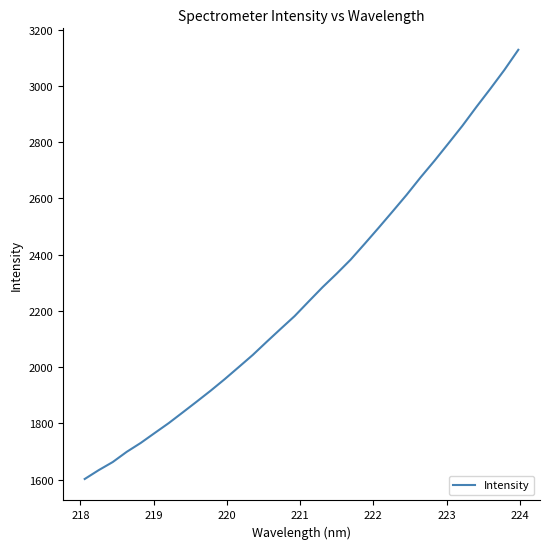

What is the greatest value displayed?

3128.4